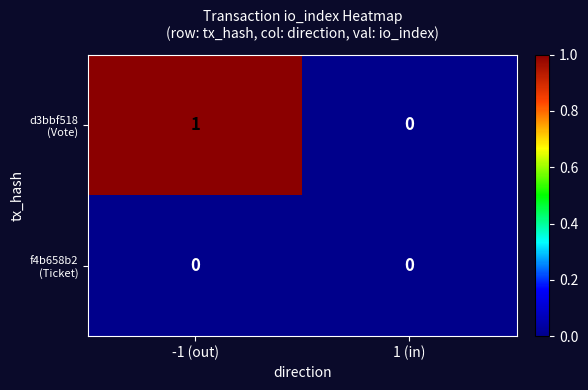

Which label corresponds to the largest value in the chart?

-1 (out)